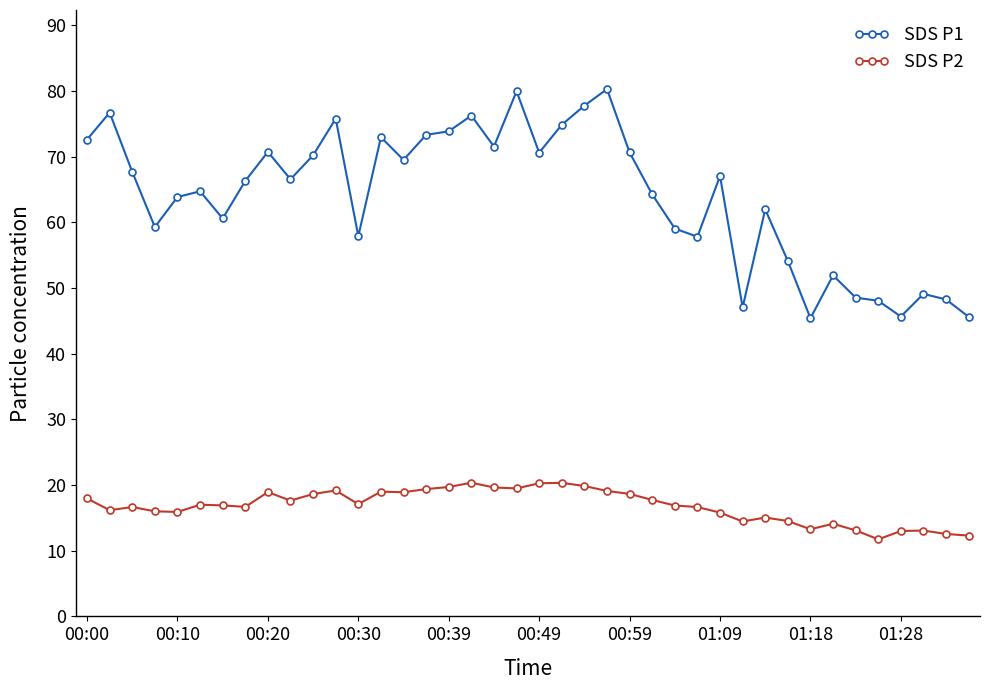

Which series has the largest total across all categories?

SDS P1